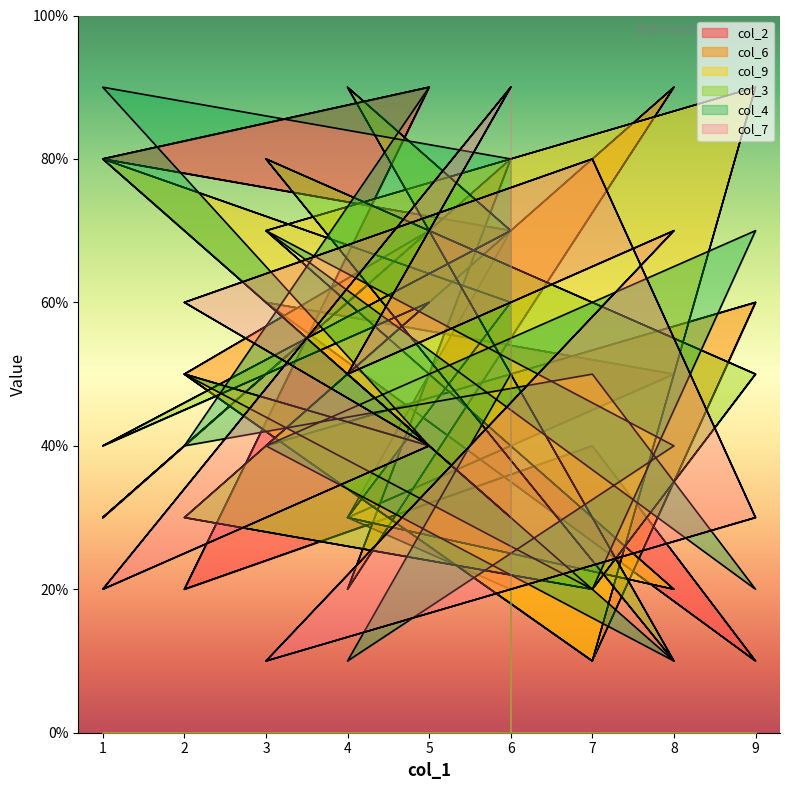

What is the label of the 10th point from the left?

6